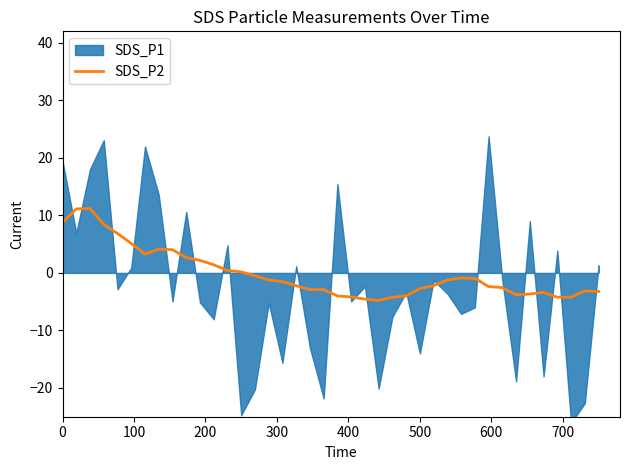

What is the lowest value of the SDS_P2 series?

-4.8